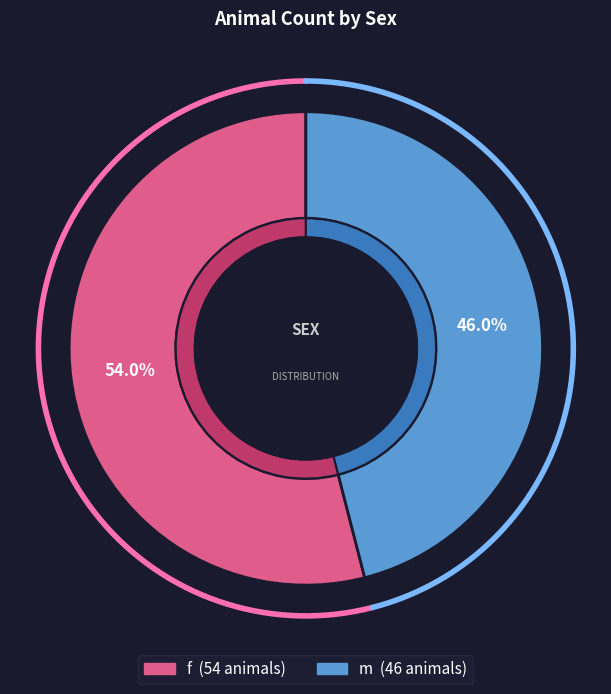

What portion of the pie excludes m?

54.0%